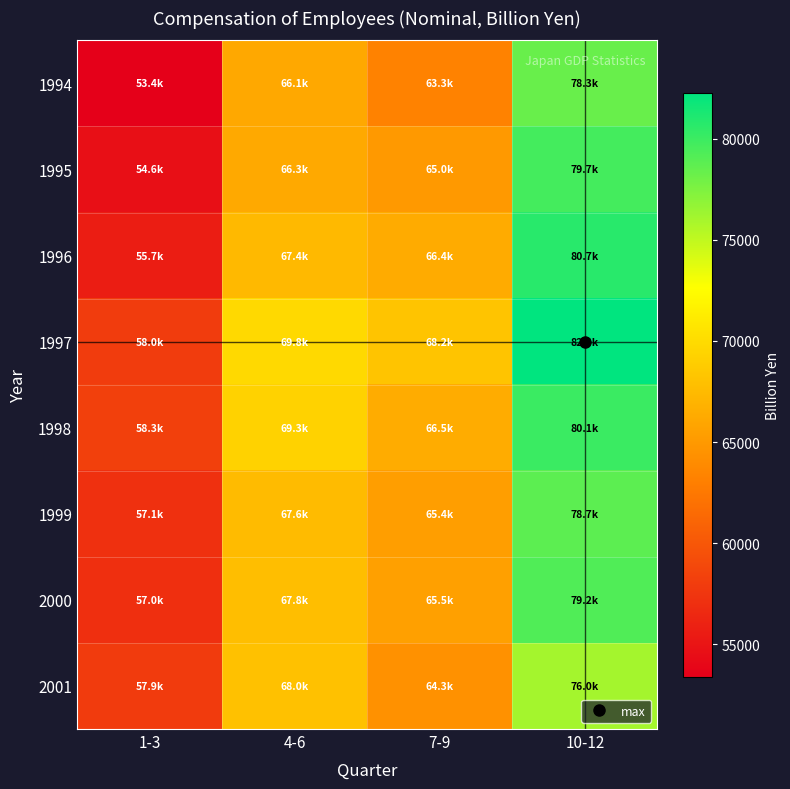

At which category is the sum across all series the highest?

10-12